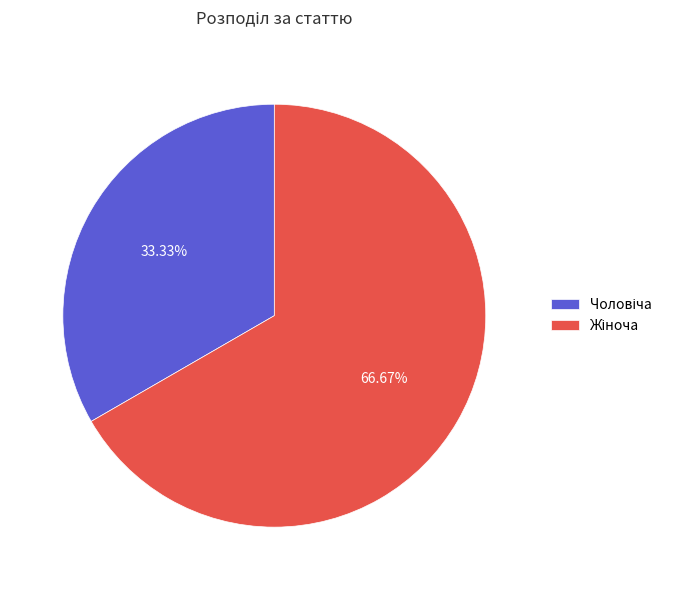

Is there a majority slice in this chart?

Yes